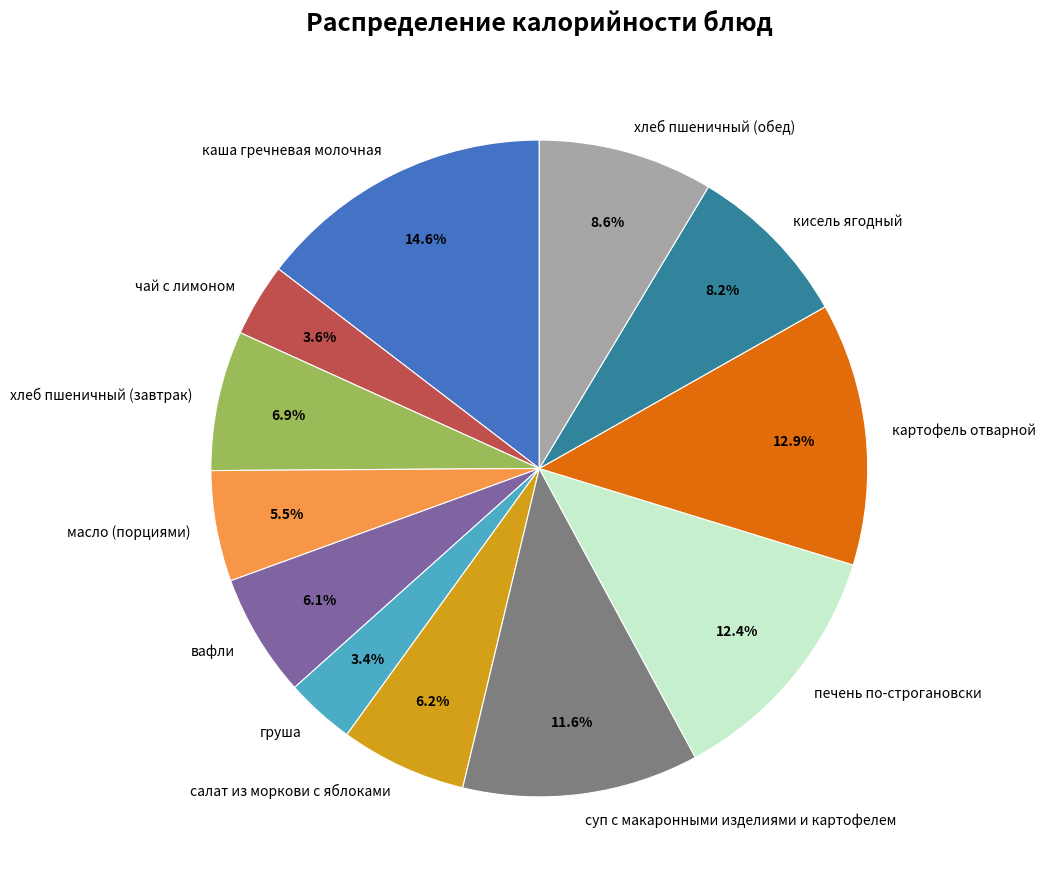

What percentage is the салат из моркови с яблоками slice, to the nearest percent?

6%